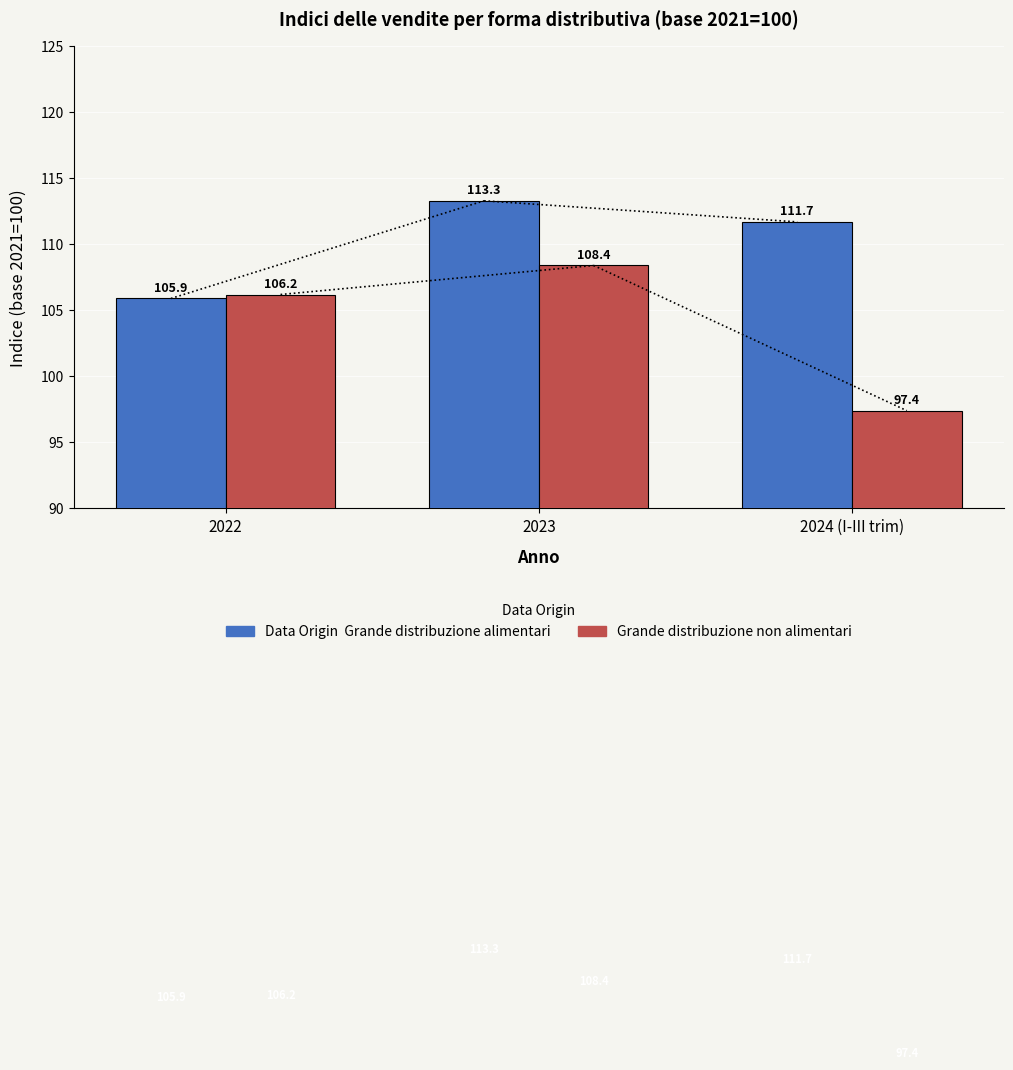

What is the difference between the highest and lowest values at 2022?

0.3